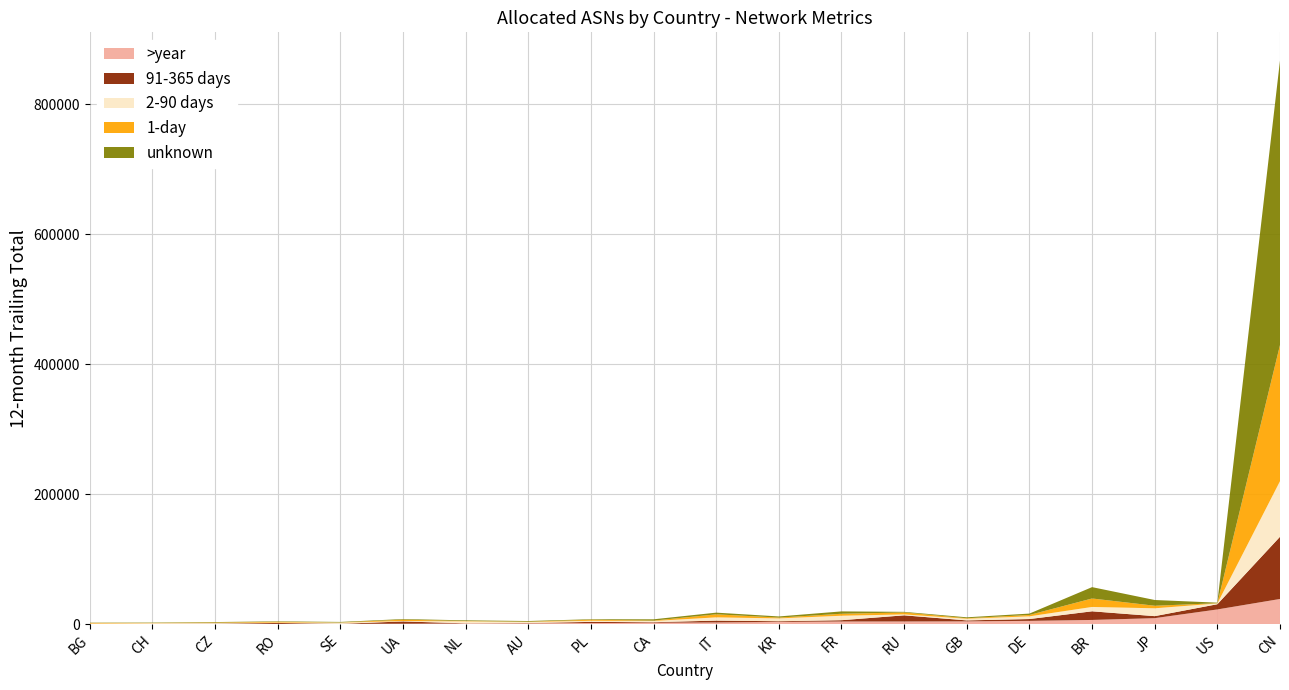

What is the highest value of the >year series?

39080.9